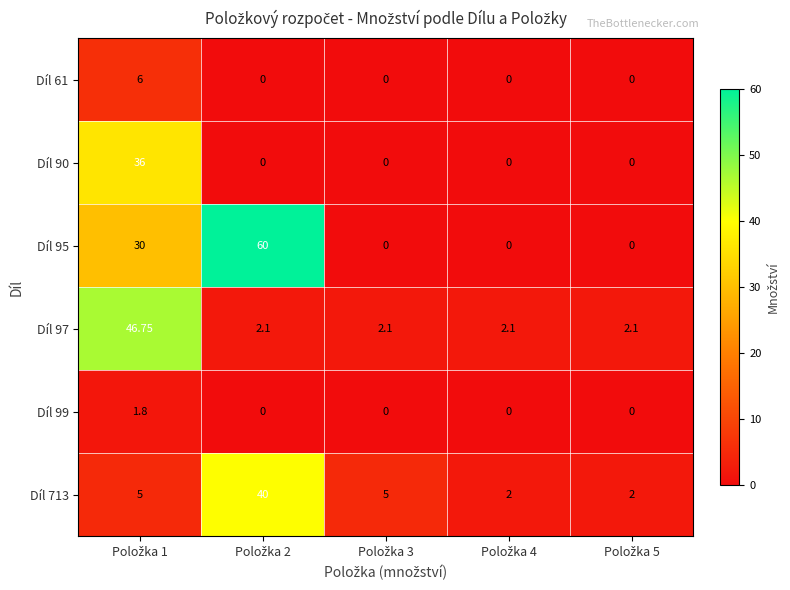

Reading right to left, what are all the values shown in this chart?

Díl 61: Položka 5=0.0	Položka 4=0.0	Položka 3=0.0	Položka 2=0.0	Položka 1=6.0
Díl 90: Položka 5=0.0	Položka 4=0.0	Položka 3=0.0	Položka 2=0.0	Položka 1=36.0
Díl 95: Položka 5=0.0	Položka 4=0.0	Položka 3=0.0	Položka 2=60.0	Položka 1=30.0
Díl 97: Položka 5=2.1	Položka 4=2.1	Položka 3=2.1	Položka 2=2.1	Položka 1=46.8
Díl 99: Položka 5=0.0	Položka 4=0.0	Položka 3=0.0	Položka 2=0.0	Položka 1=1.8
Díl 713: Položka 5=2.0	Položka 4=2.0	Položka 3=5.0	Položka 2=40.0	Položka 1=5.0